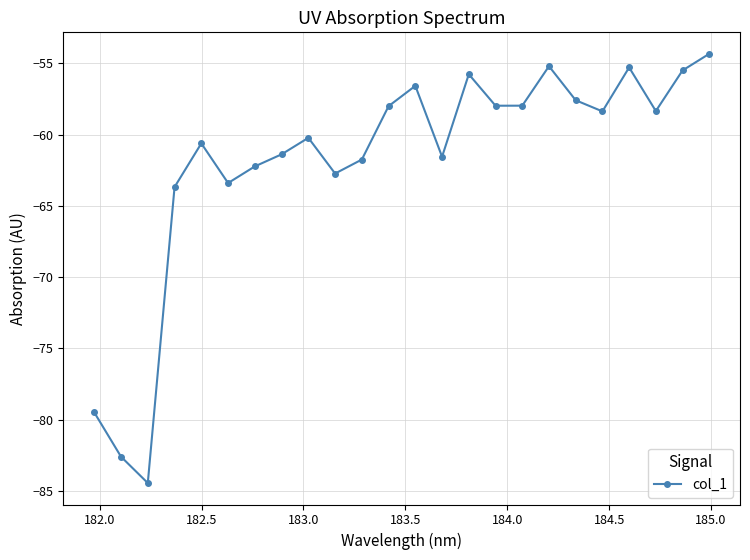

What is the difference between the second highest and second lowest values?

27.4